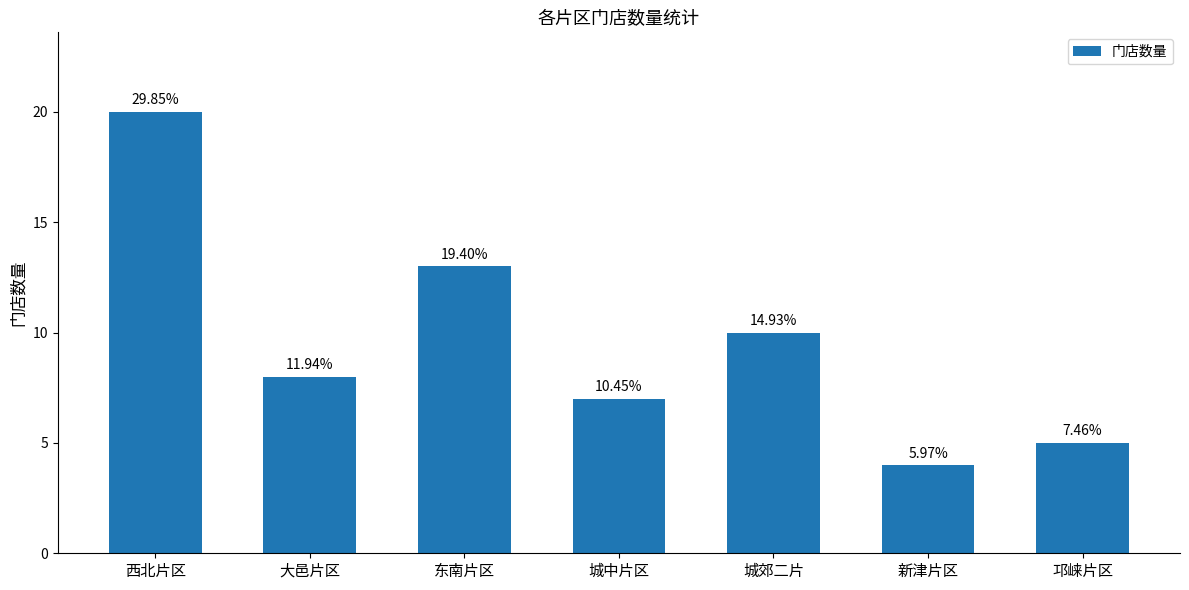

The value at 新津片区 is 4. True or false?

True